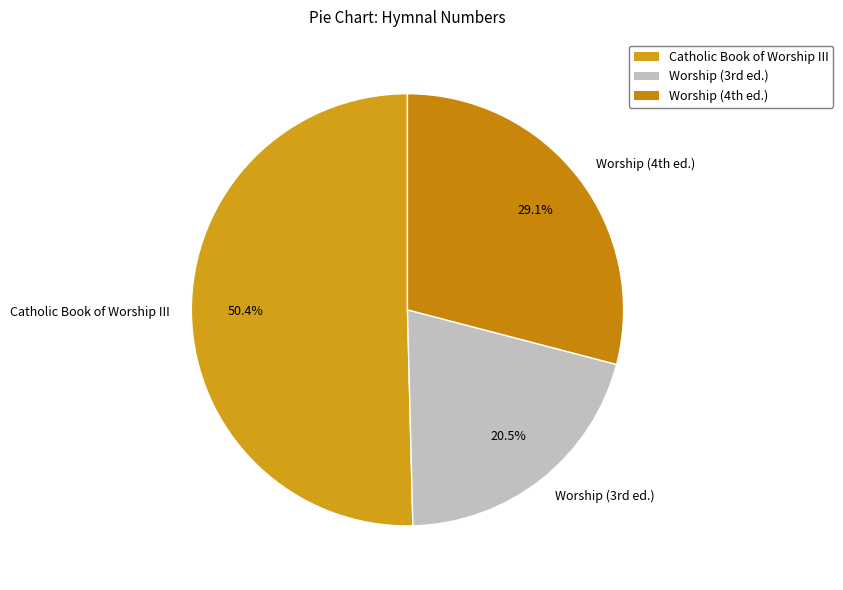

True or false: Catholic Book of Worship III accounts for 43% of the total.

False